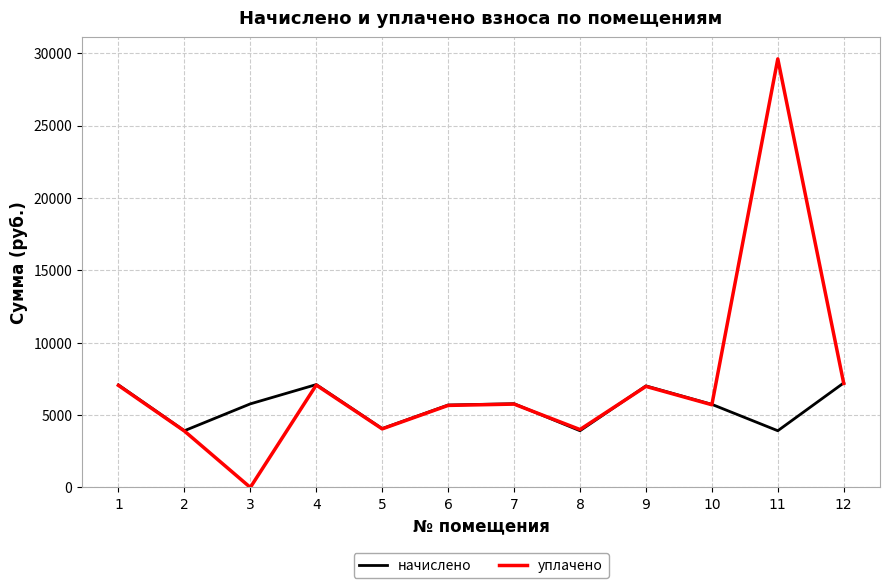

Rank the series by their maximum value, from highest to lowest.

уплачено, начислено